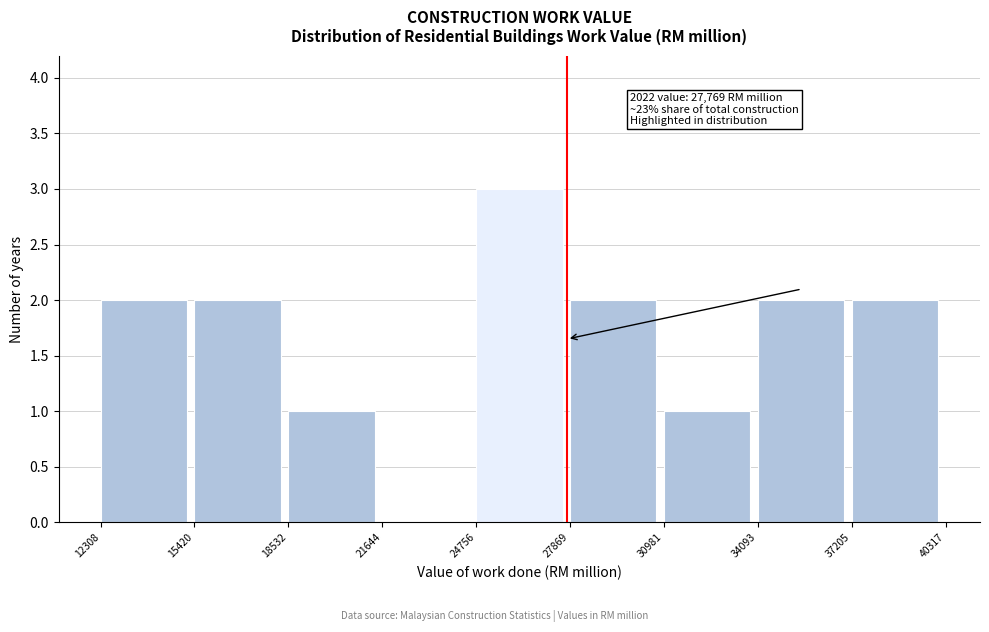

Over which range of the x-axis is the bar tallest?

24756 to 27869